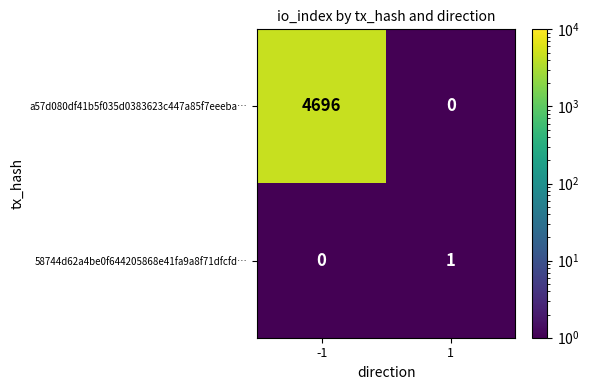

What is the greatest value displayed?

4696